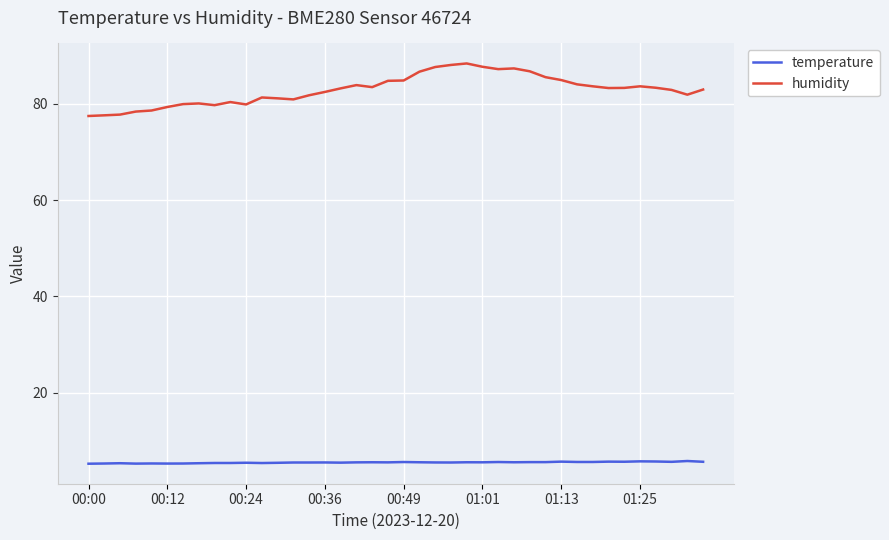

Rank the series by their maximum value, from highest to lowest.

humidity, temperature